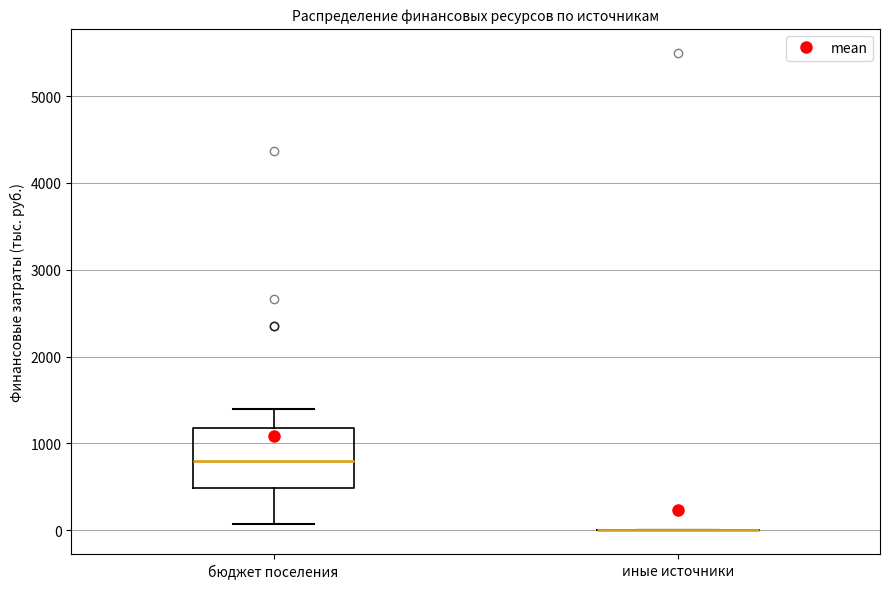

Reading left to right, transcribe this box plot: for each box, give where its median line is, the range the box spans, and where its two whiskers end, as read against the y-axis. The values are not printed on the chart, so give them approximately, as read against the axis.

бюджет поселения: median 800, box 500 to 1200, whiskers 100 to 1400
иные источники: box collapsed to a line at 0, whiskers 0 to 0